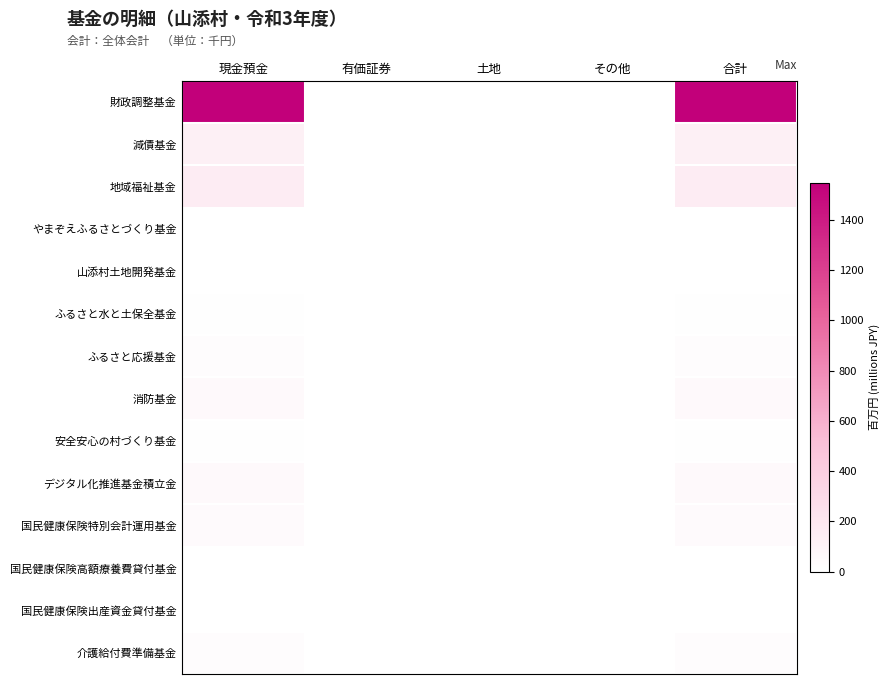

How many distinct data groups are displayed?

14